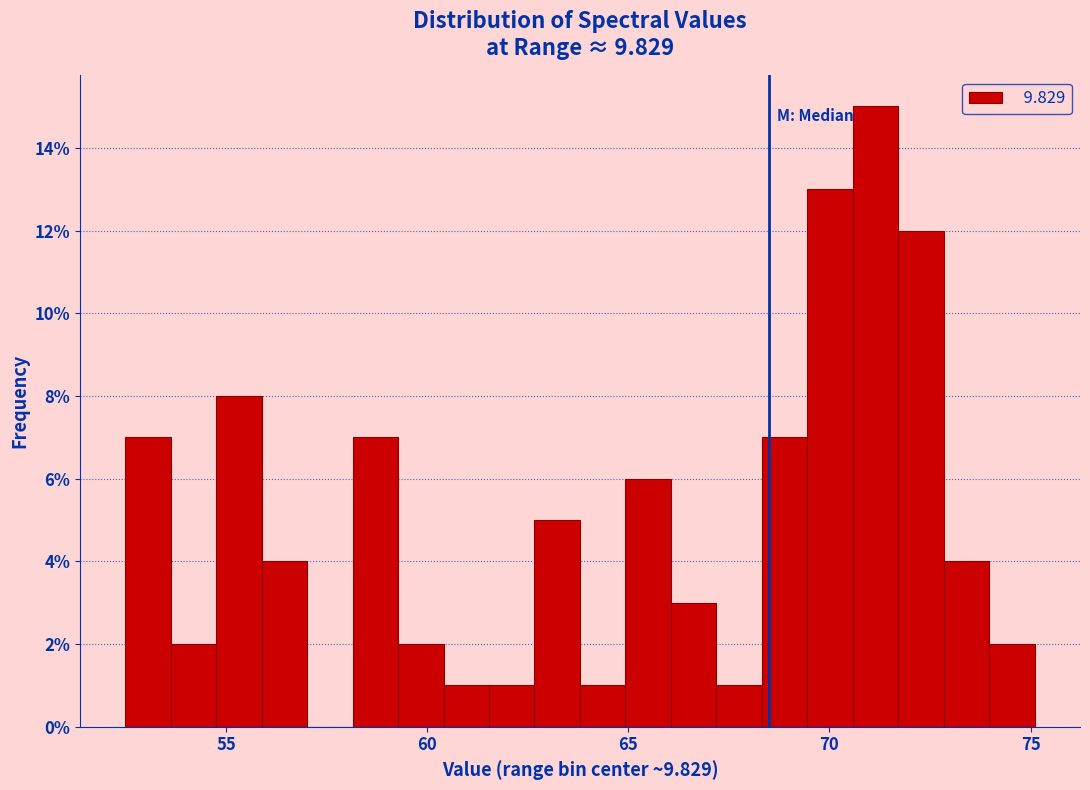

Read against the x-axis, roughly where is the centre of the tallest bar?

71.0